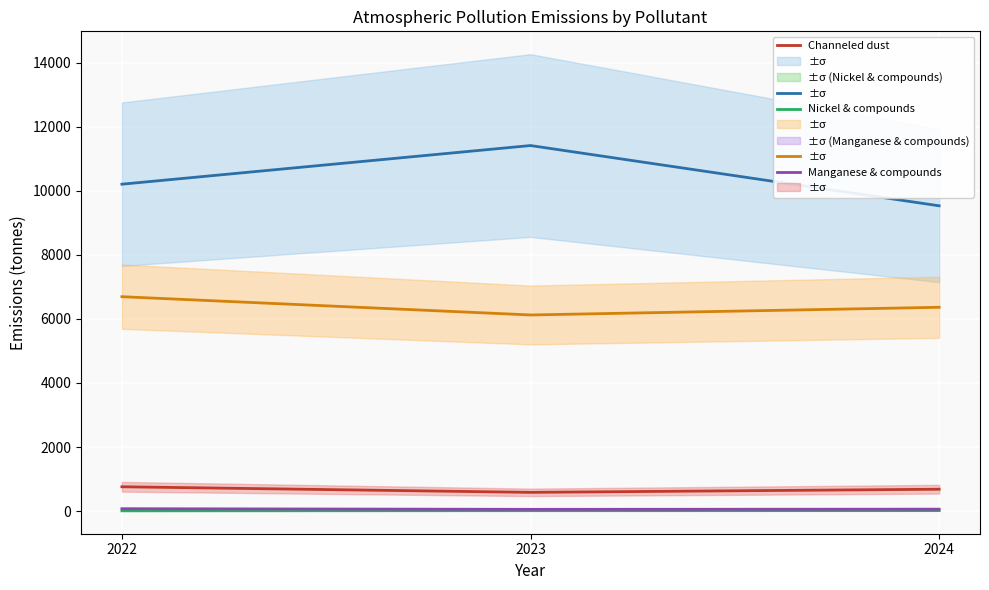

Which label corresponds to the smallest value in the chart?

2022